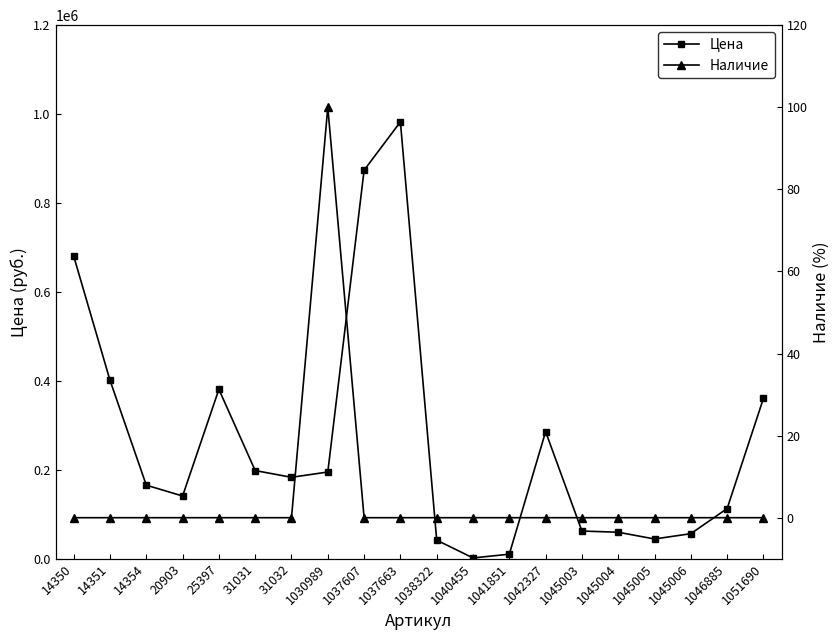

Which series has the largest total across all categories?

Цена